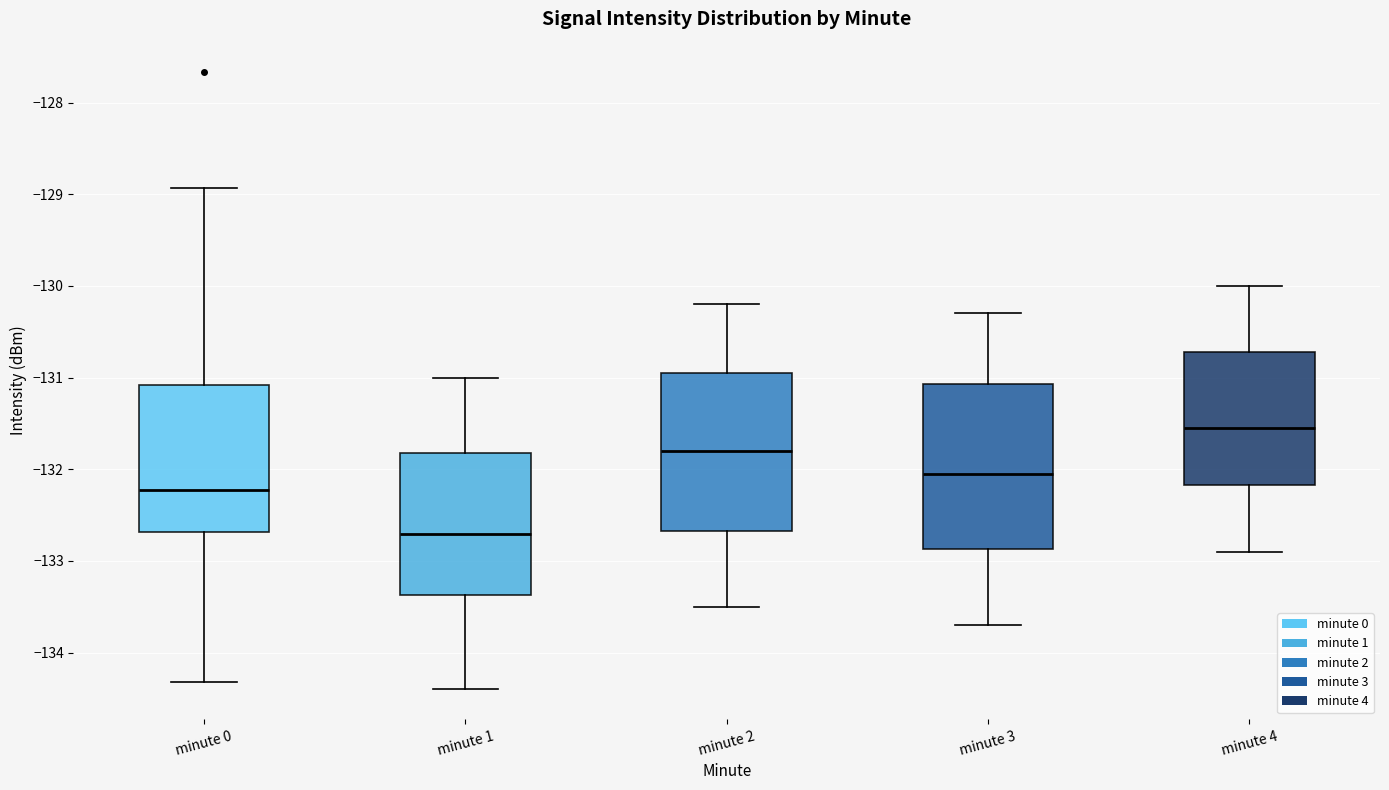

Reading left to right, transcribe this box plot: for each box, give where its median line is, the range the box spans, and where its two whiskers end, as read against the y-axis. The values are not printed on the chart, so give them approximately, as read against the axis.

minute 0: median -132.2, box -132.7 to -131.1, whiskers -134.3 to -128.9
minute 1: median -132.7, box -133.4 to -131.8, whiskers -134.4 to -131.0
minute 2: median -131.8, box -132.7 to -130.9, whiskers -133.5 to -130.2
minute 3: median -132.0, box -132.9 to -131.1, whiskers -133.7 to -130.3
minute 4: median -131.5, box -132.2 to -130.7, whiskers -132.9 to -130.0